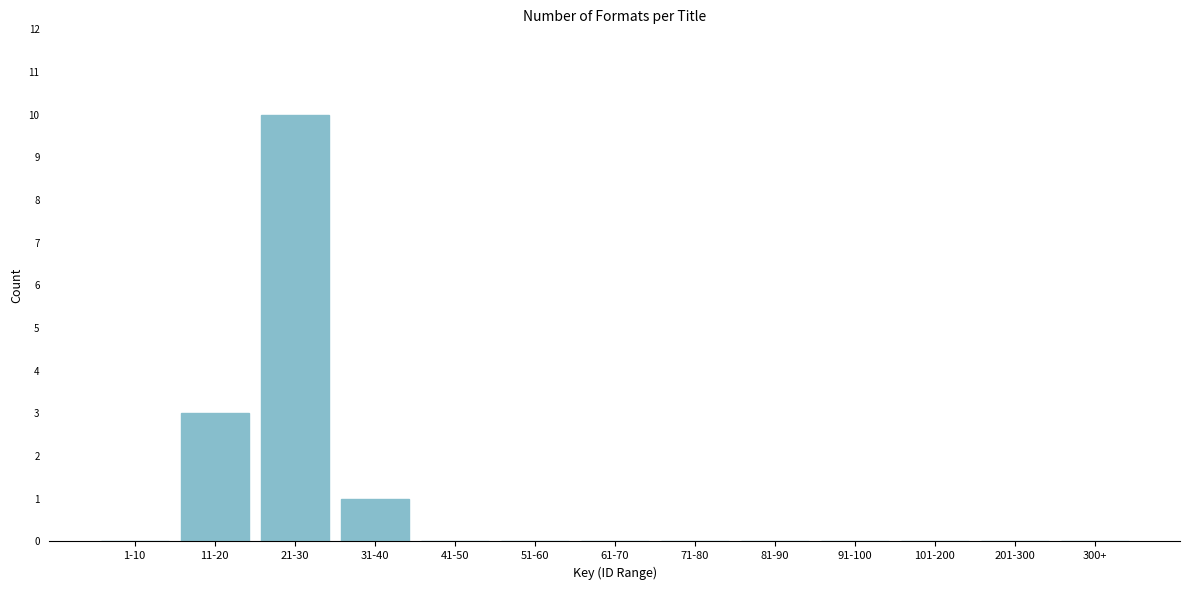

Reading left to right, transcribe all the data shown in this chart.

1-10=0	11-20=3	21-30=10	31-40=1	41-50=0	51-60=0	61-70=0	71-80=0	81-90=0	91-100=0	101-200=0	201-300=0	300+=0